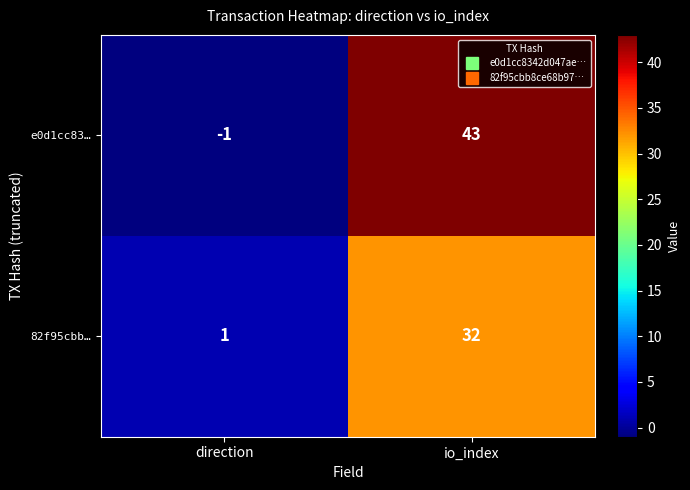

What is the spread (max minus min) of values at io_index?

11